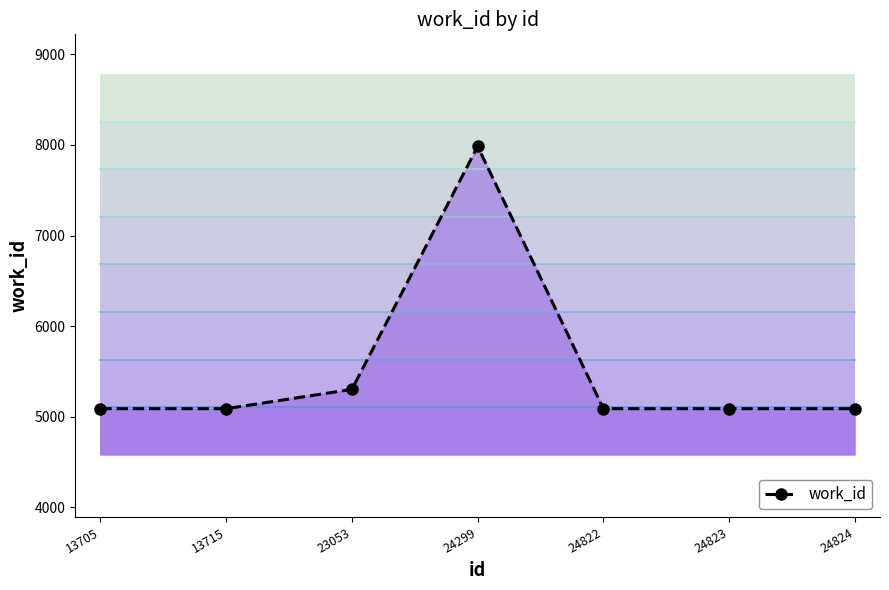

What is the change in value from 23053 to 24823?

-213